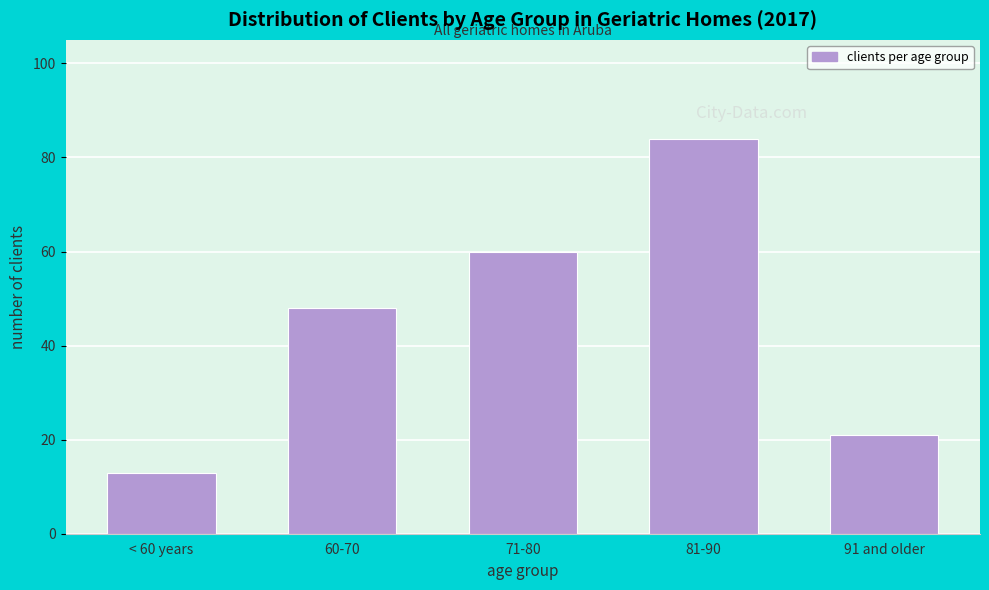

Reading left to right, extract all data points from this chart.

13	48	60	84	21